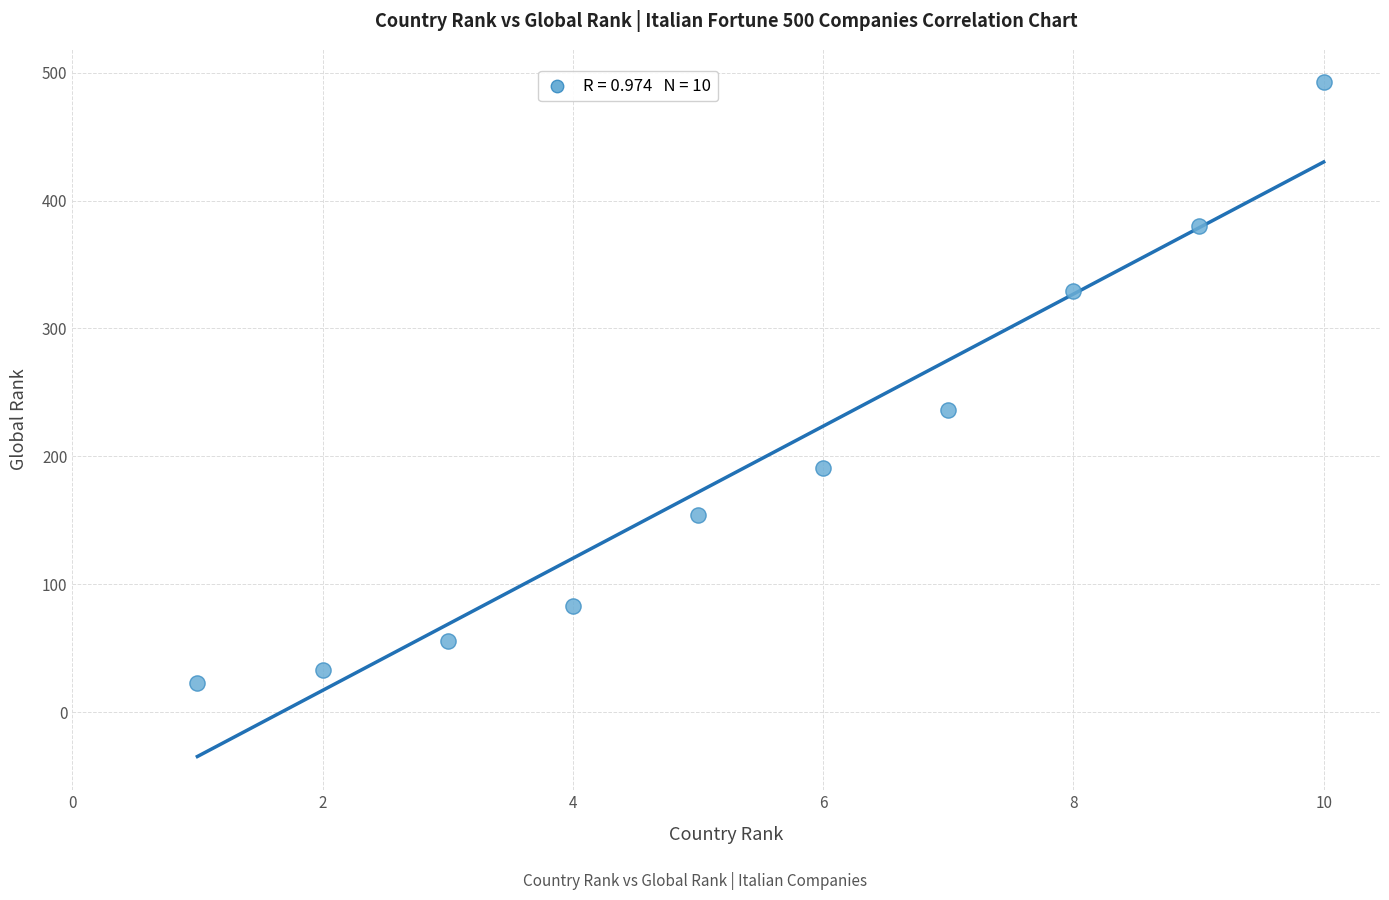

What is the average X value?

6